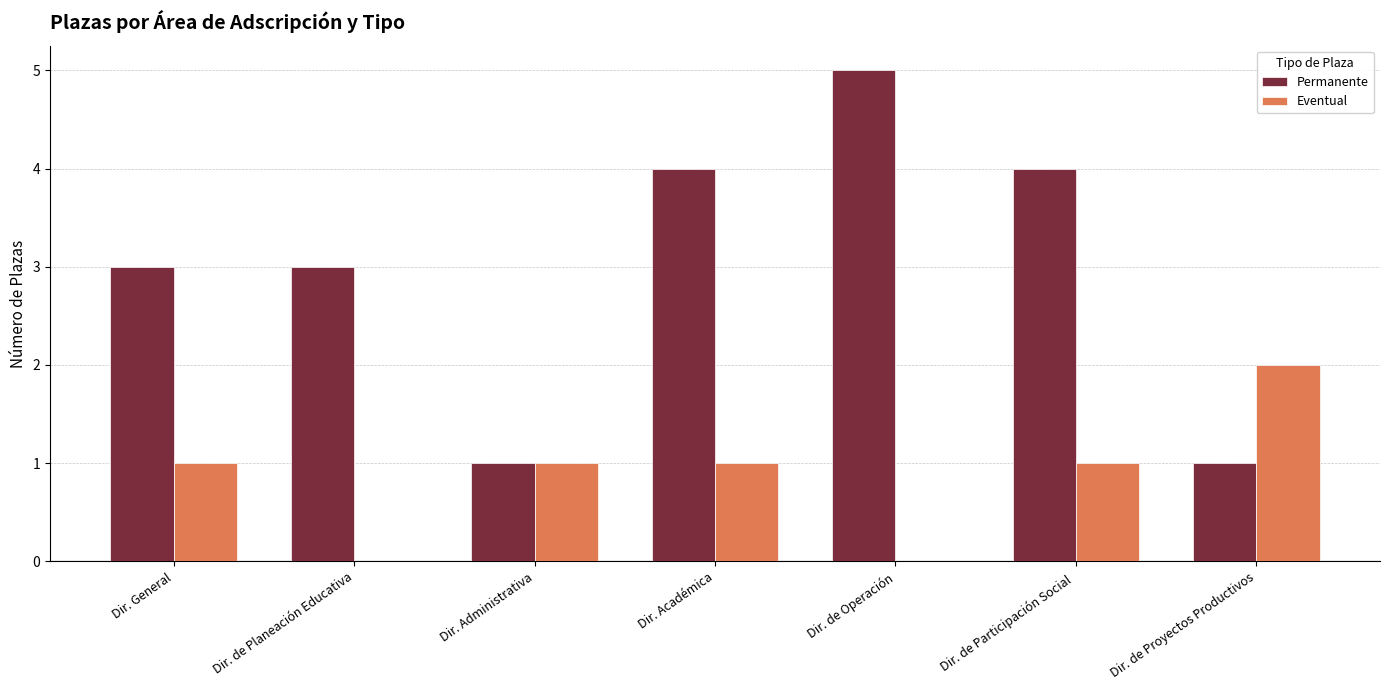

Which series changed the most between Dir. Administrativa and Dir. de Proyectos Productivos?

Eventual